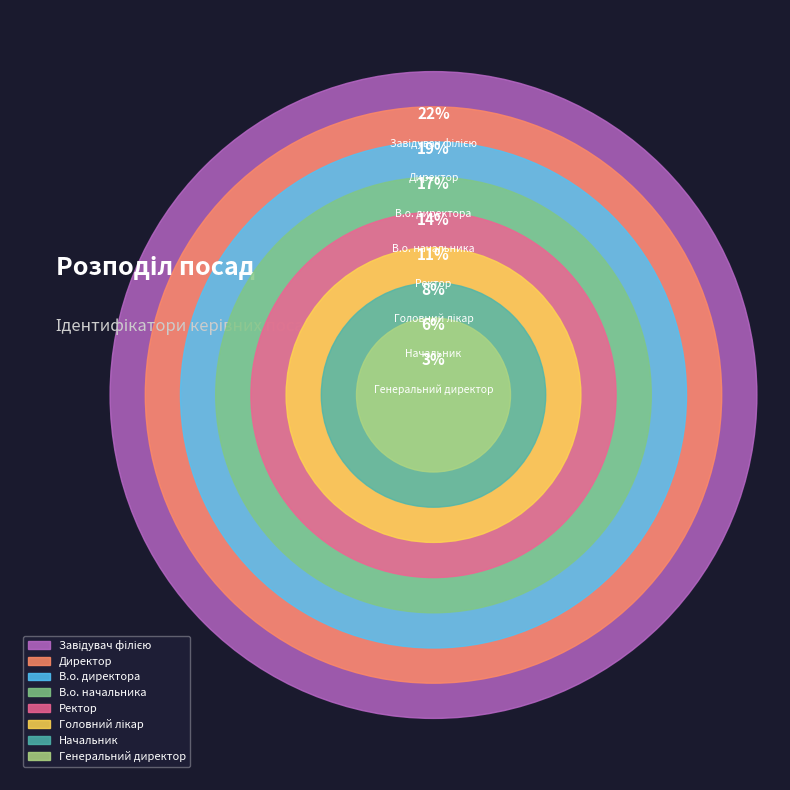

How many slices are in this pie chart?

8